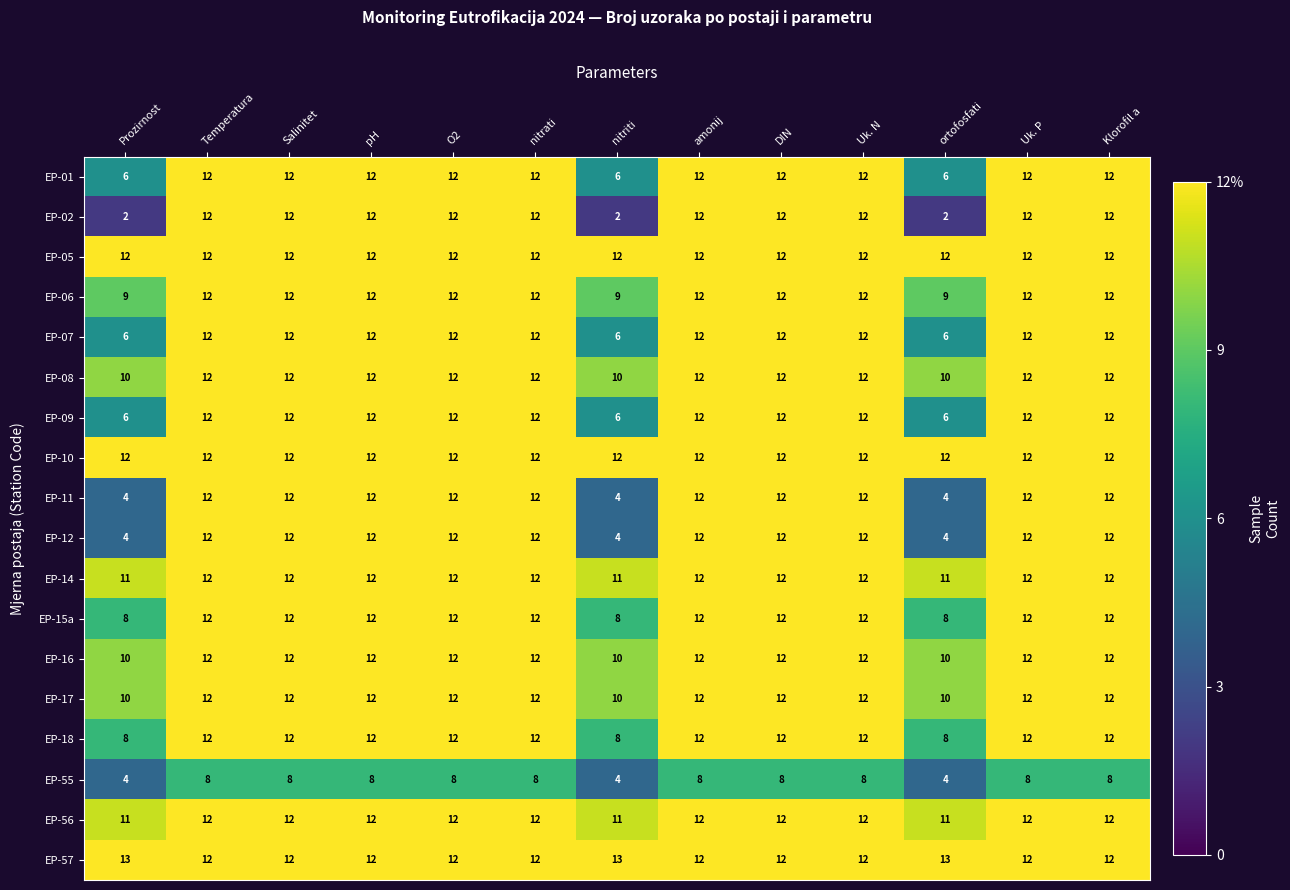

Is the value of EP-14 at nitrati greater than the value of EP-55 at ortofosfati?

Yes